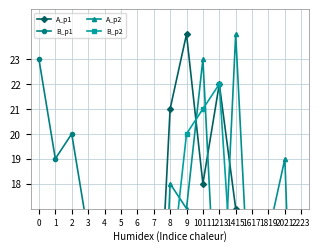

What is the total value across all series at 4?

26